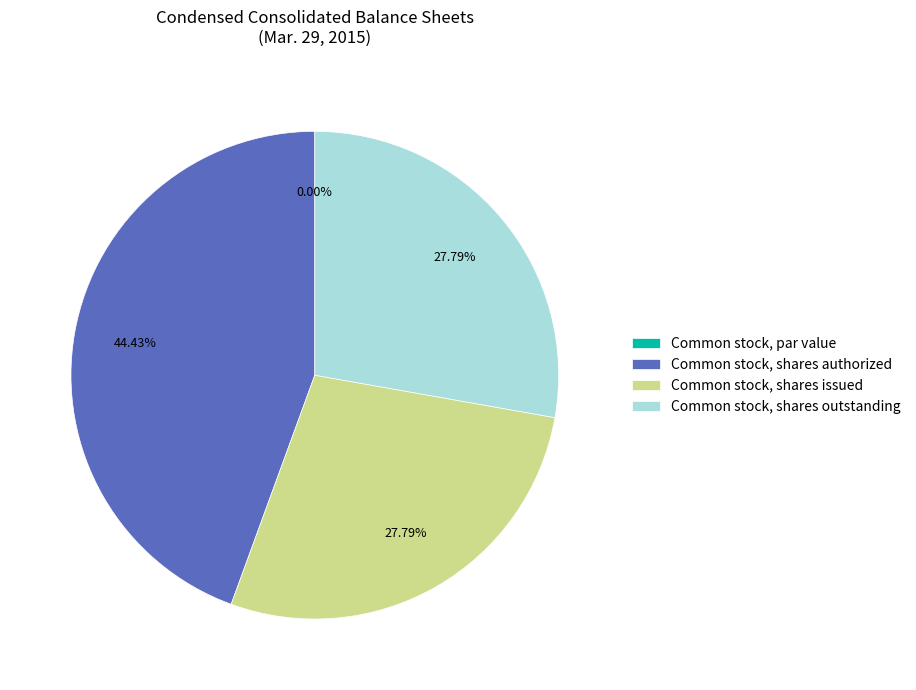

Which category has the biggest portion of the pie?

Common stock, shares authorized